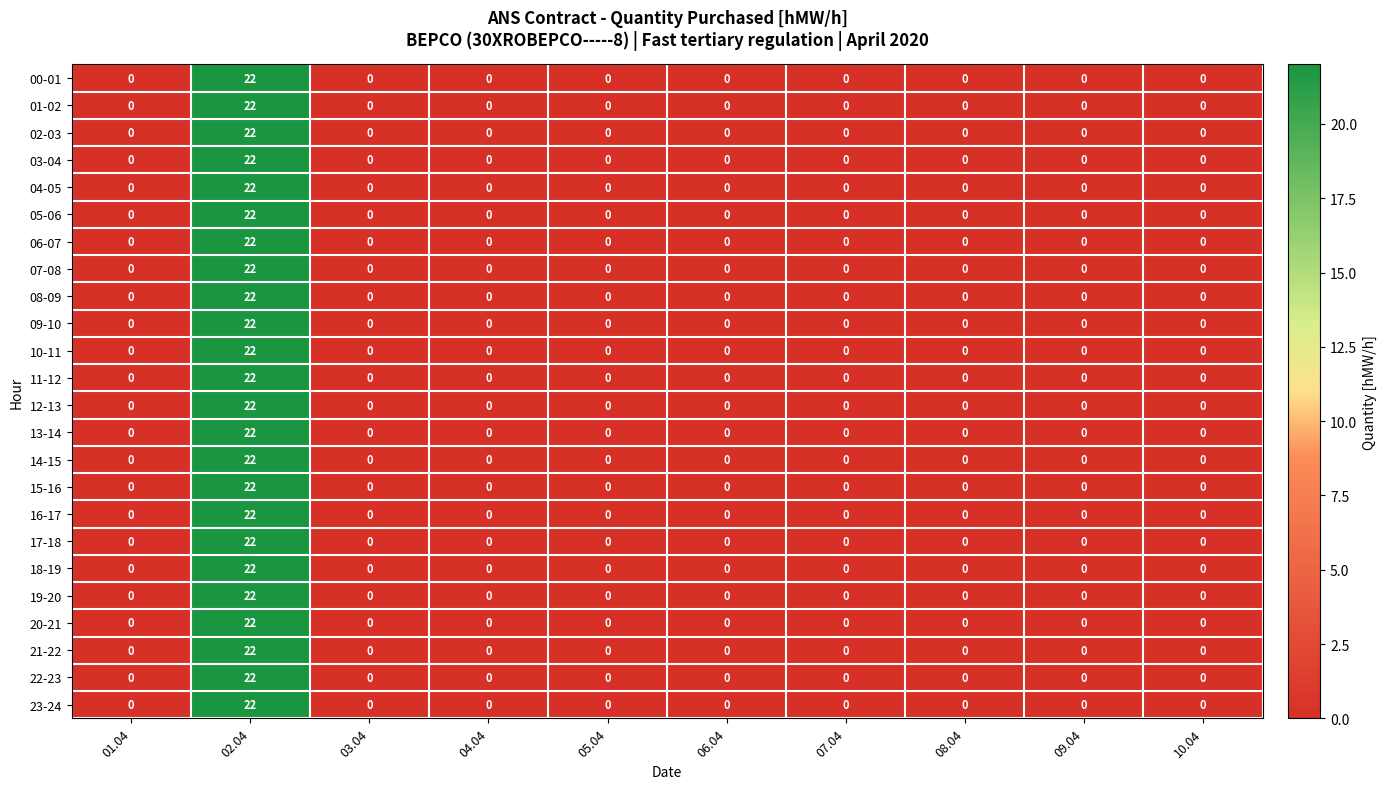

Which category has the highest value in the 10-11 series?

02.04